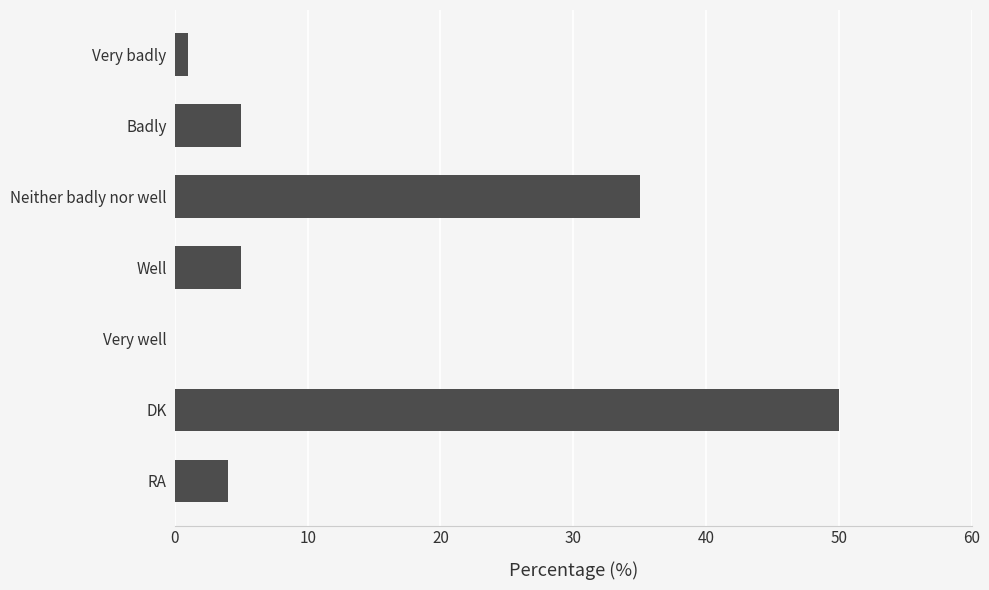

Is it true that the value at Badly is 5?

True